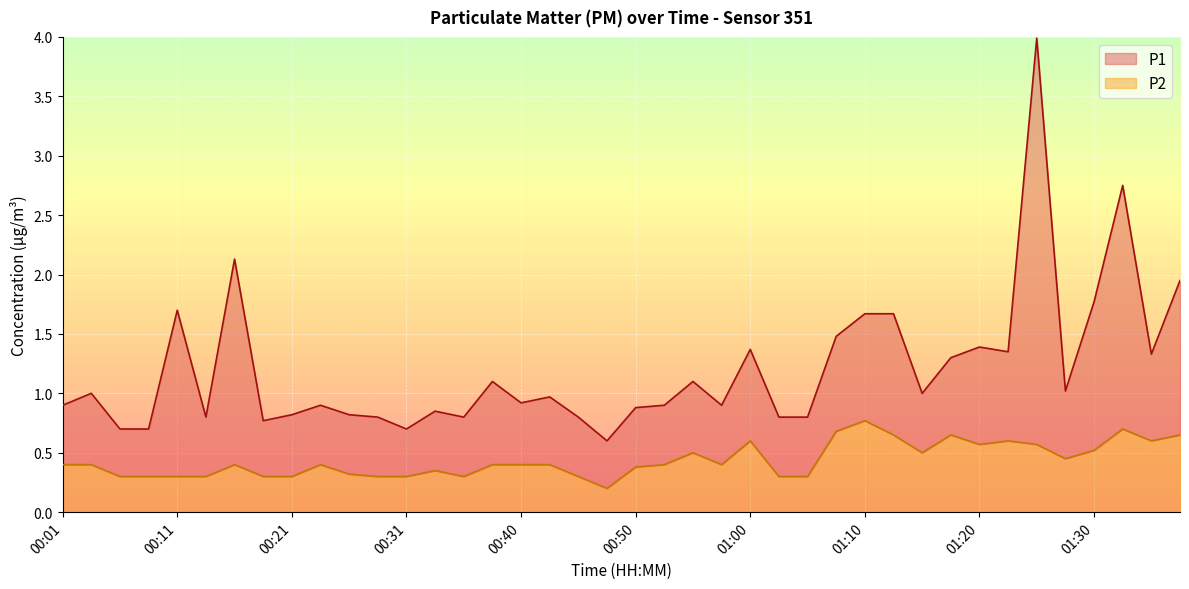

The chart shows a value of 0.3 at 00:18. True or false?

True